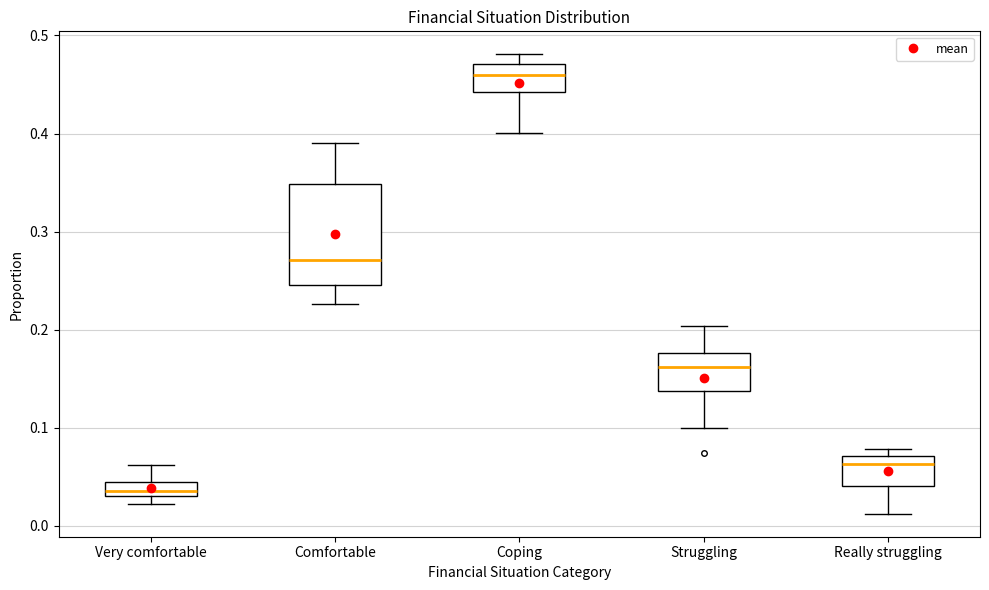

Where does the median line of the box for Comfortable sit on the y-axis? The values are not printed on the chart, so give them approximately, as read against the axis.

0.27